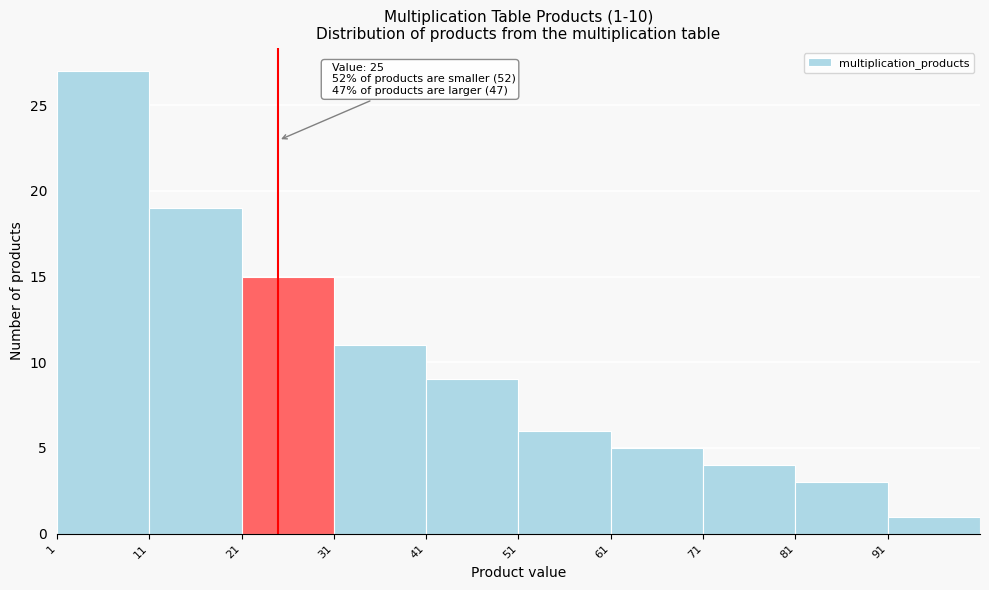

Which range on the x-axis has the tallest bar?

1 to 11